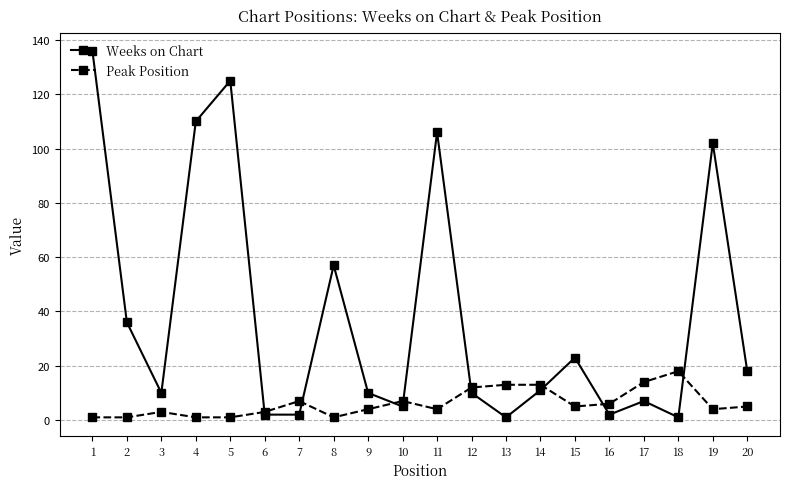

Which series has the widest spread of values?

Weeks on Chart